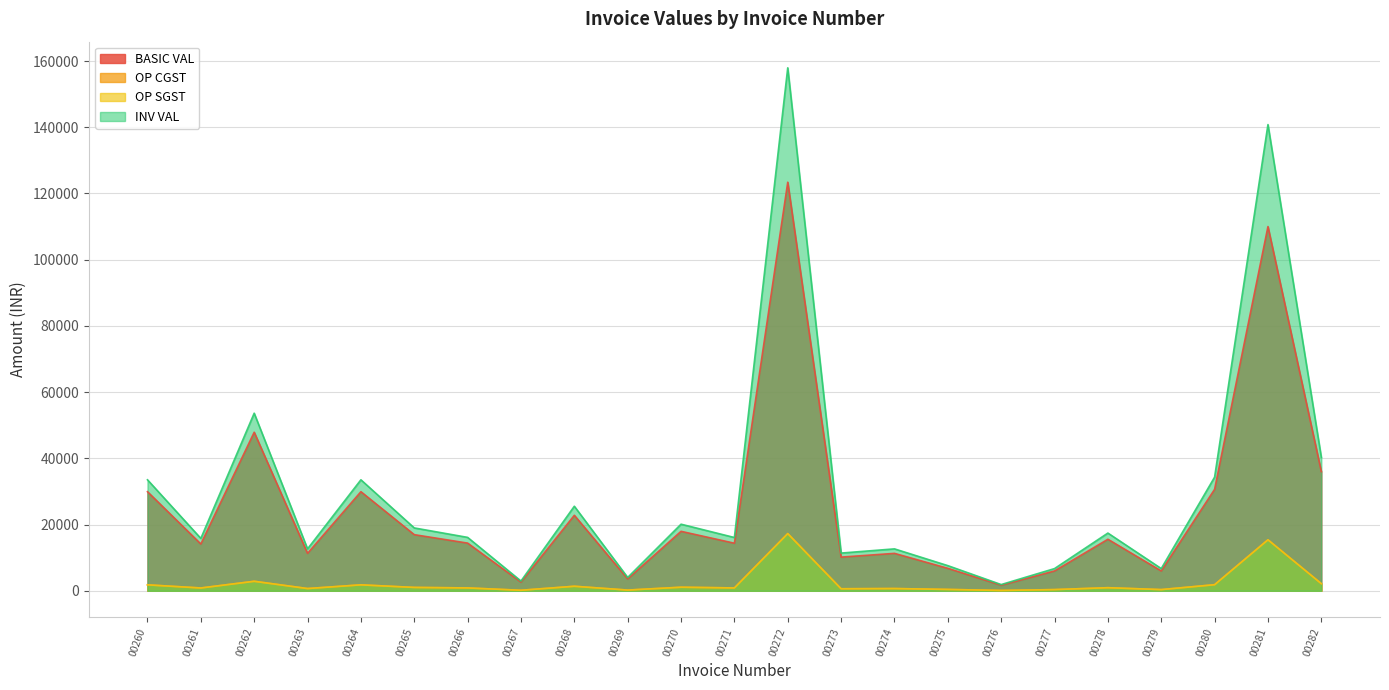

What is the maximum value for BASIC VAL?

123400.0